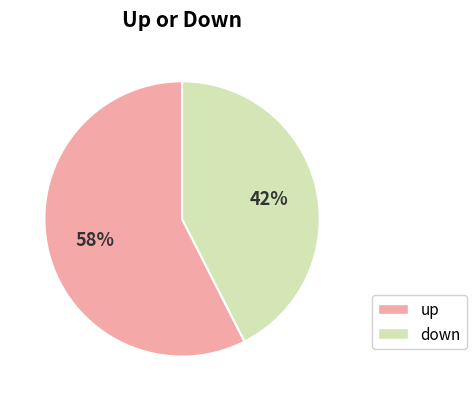

Between down and up, which is larger?

up